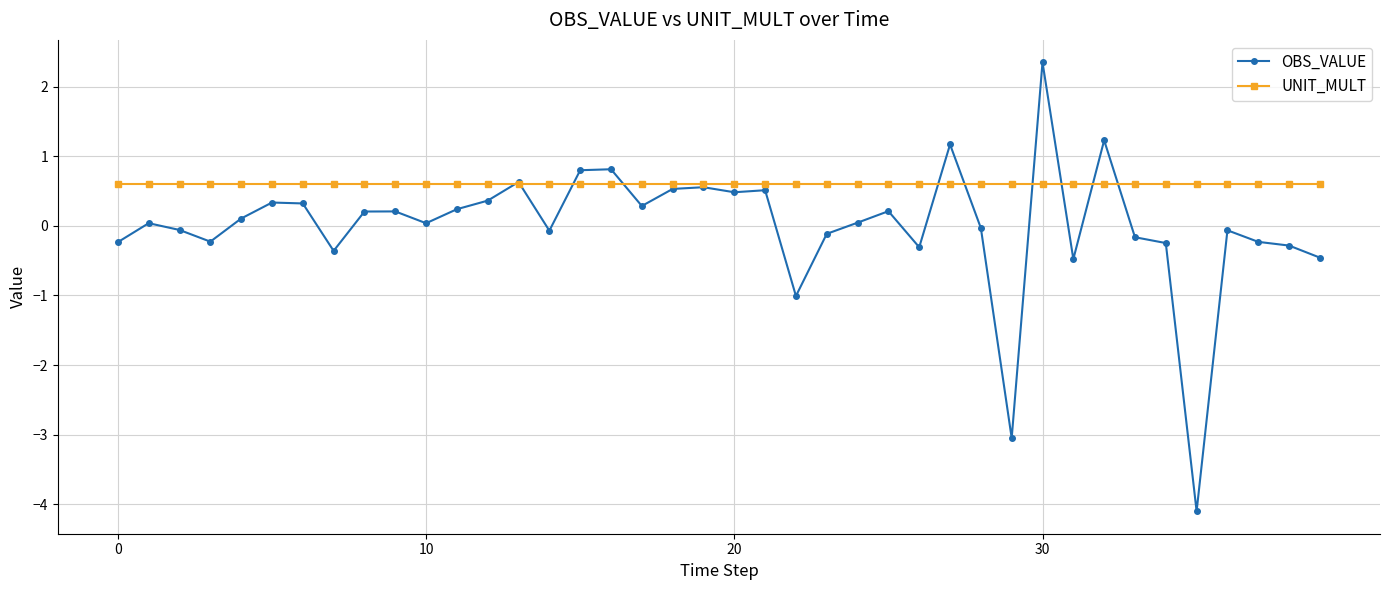

What is the lowest value of the UNIT_MULT series?

0.6